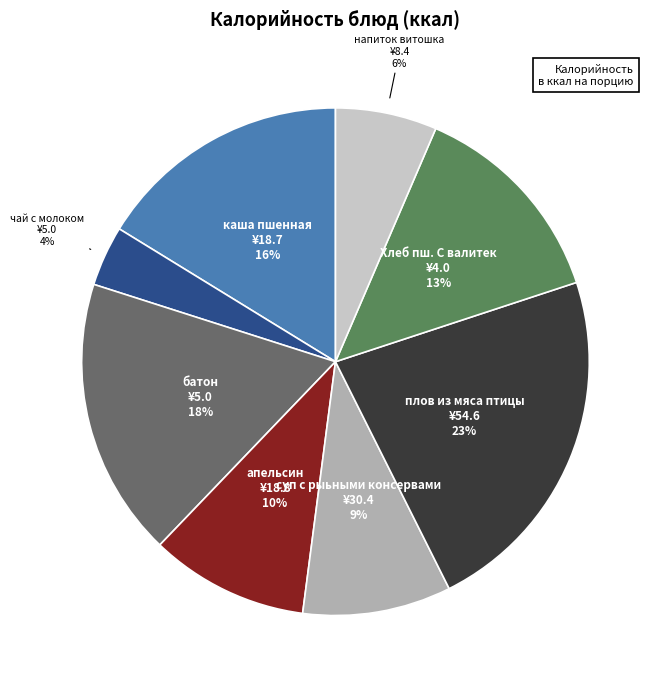

To the nearest percent, what is the average slice percentage?

12%